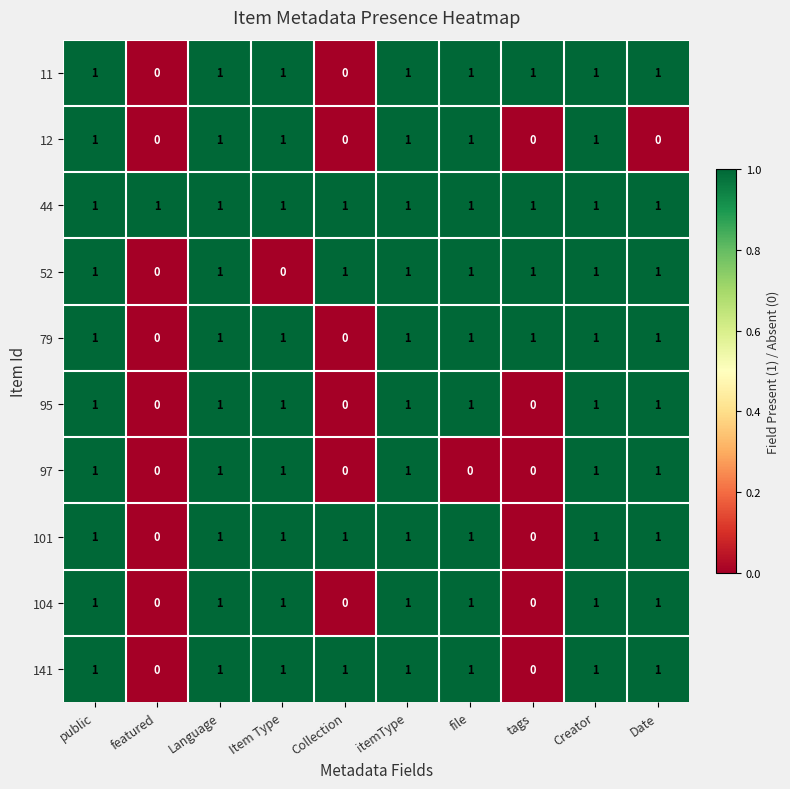

True or false: 97 has a value of 0 at file.

True